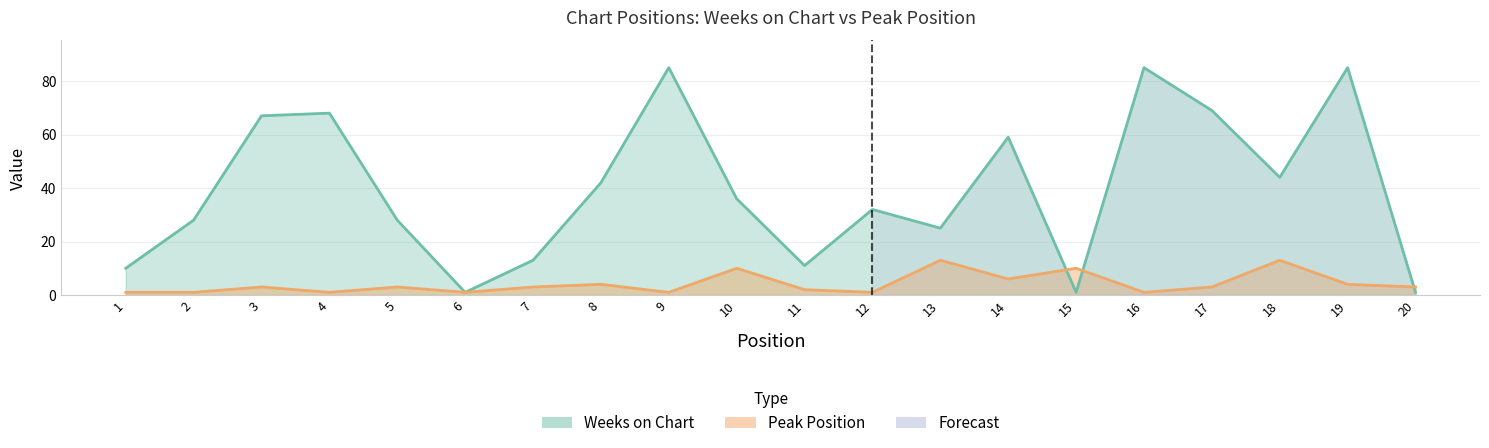

The Weeks on Chart series shows 132 at 19. True or false?

False